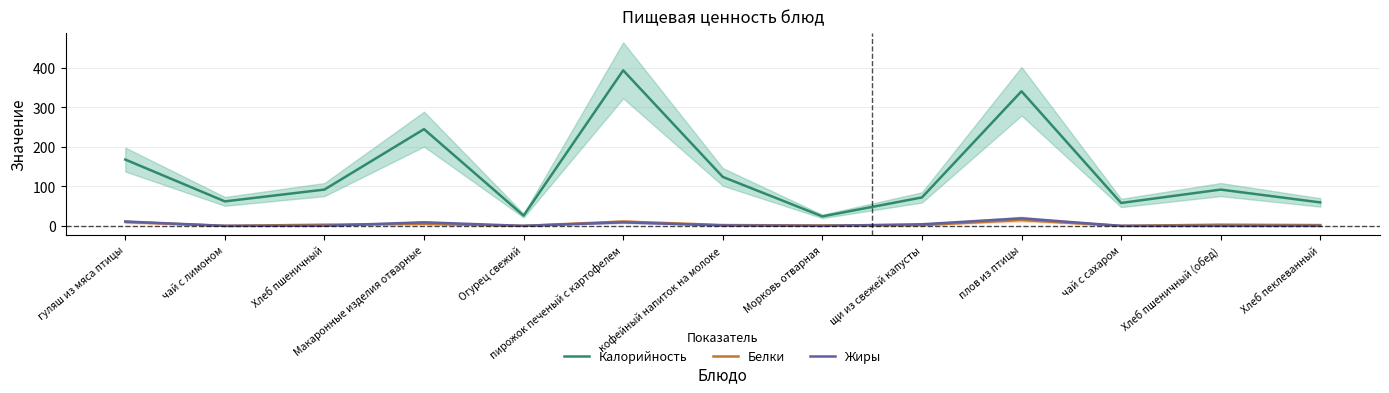

True or false: Калорийность and Белки cross at least once.

False